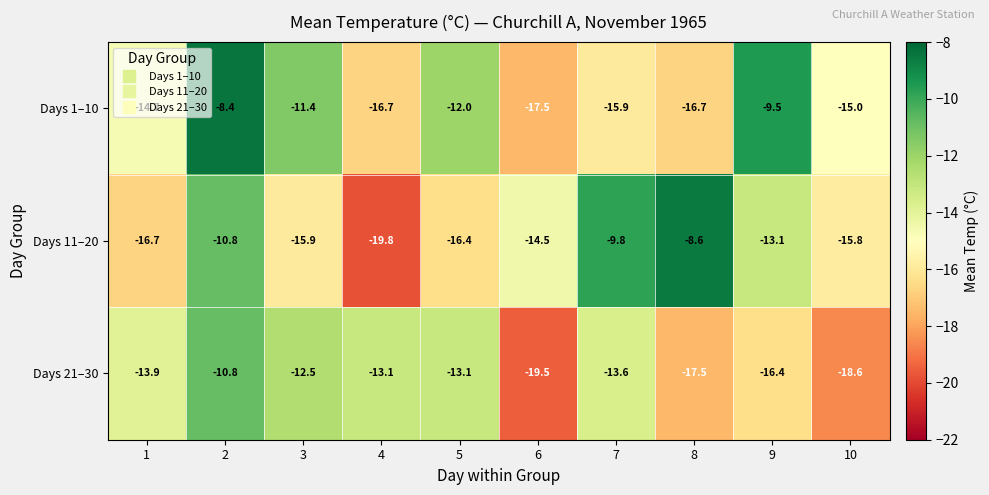

What is the maximum value for Days 1–10?

-8.4